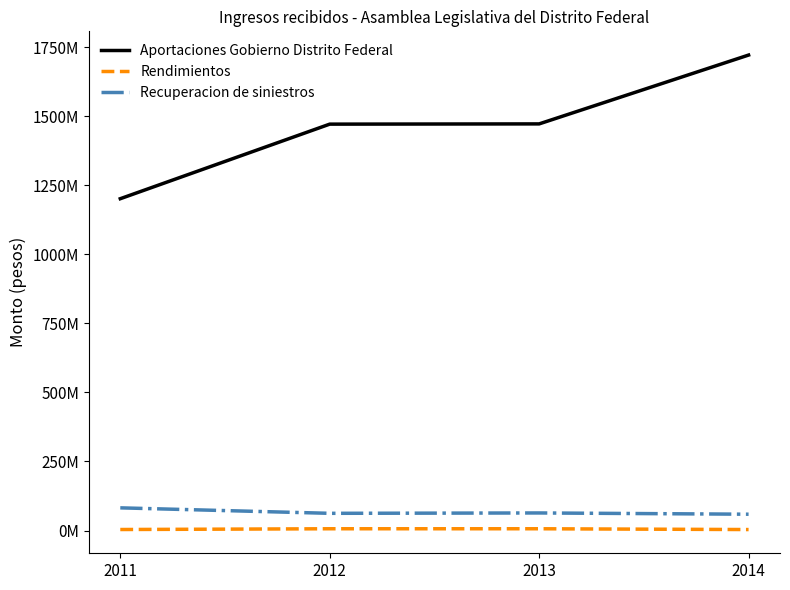

Between 2011 and 2013, which series saw the biggest shift?

Aportaciones Gobierno Distrito Federal